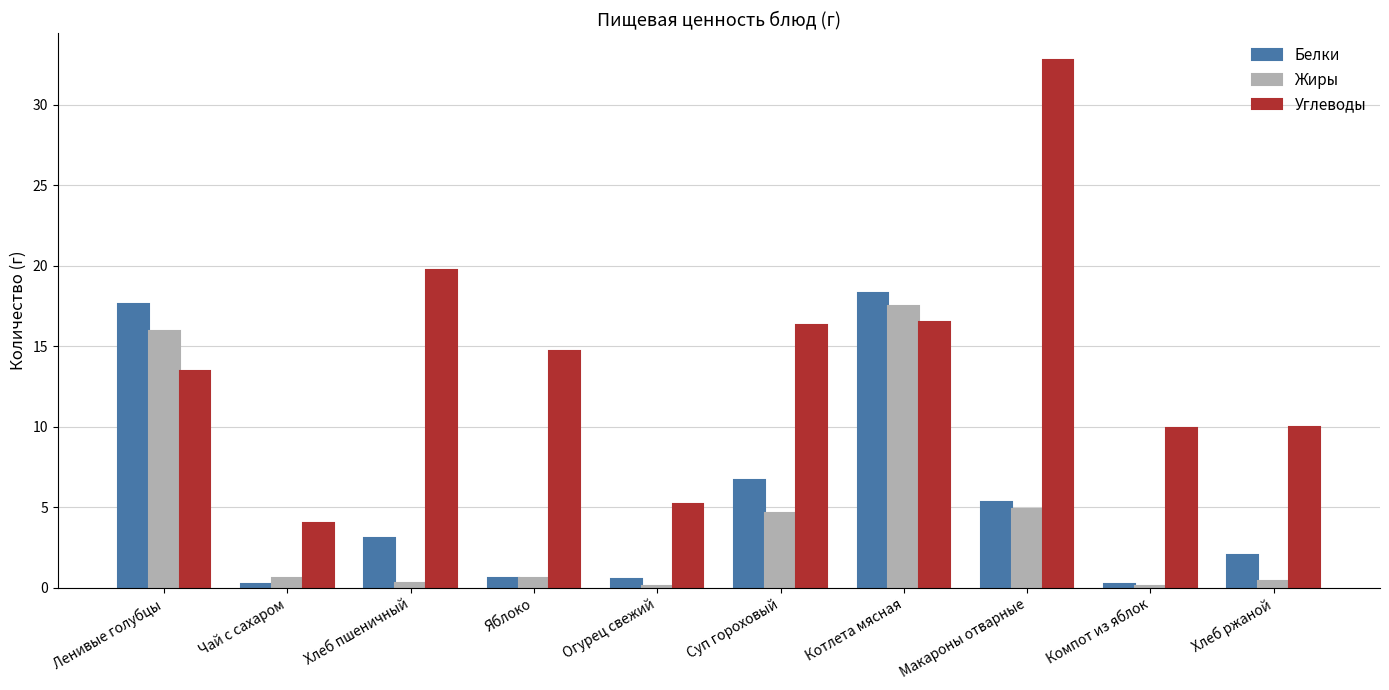

Which series changed the most between Хлеб пшеничный and Хлеб ржаной?

Углеводы